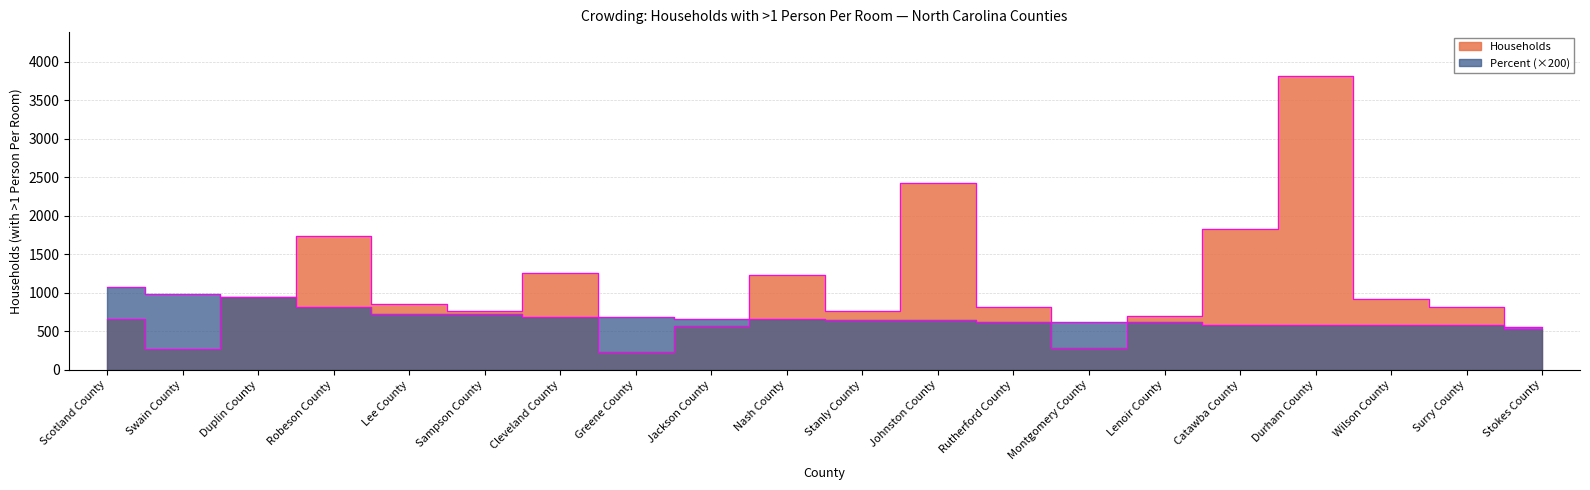

What is the minimum value for Households?

229.0